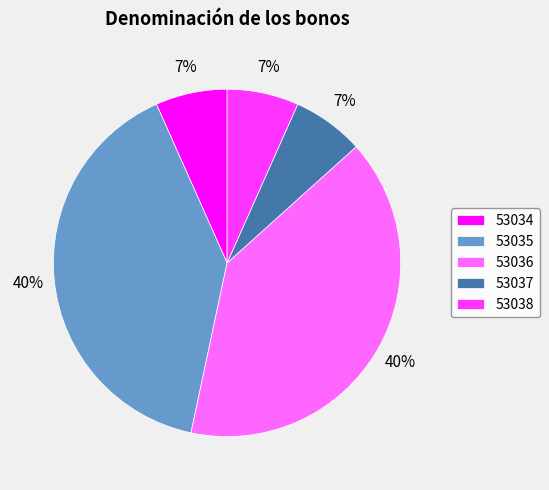

What percentage is the 53037 slice, to the nearest percent?

7%